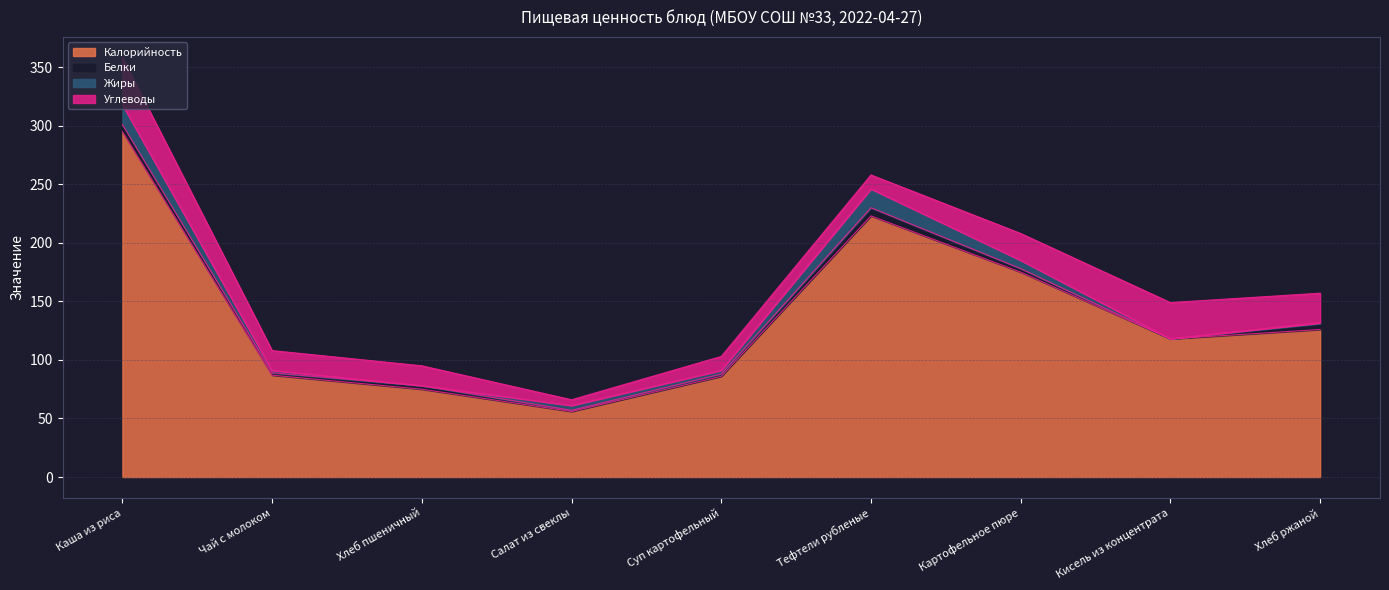

Which series has the largest total across all categories?

Калорийность